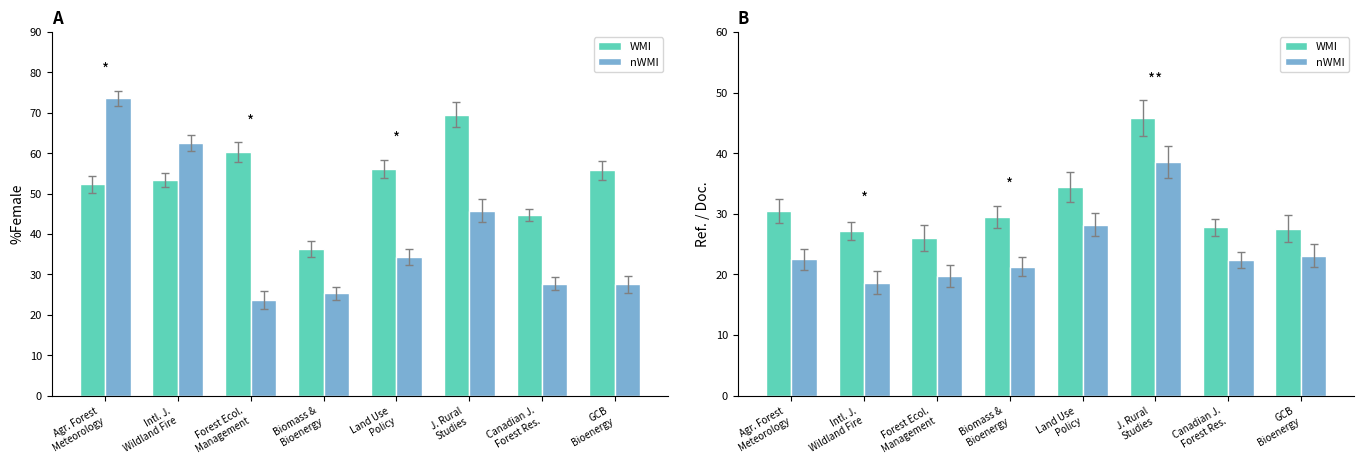

What is the difference between the highest and lowest values at GCB
Bioenergy?

4.4